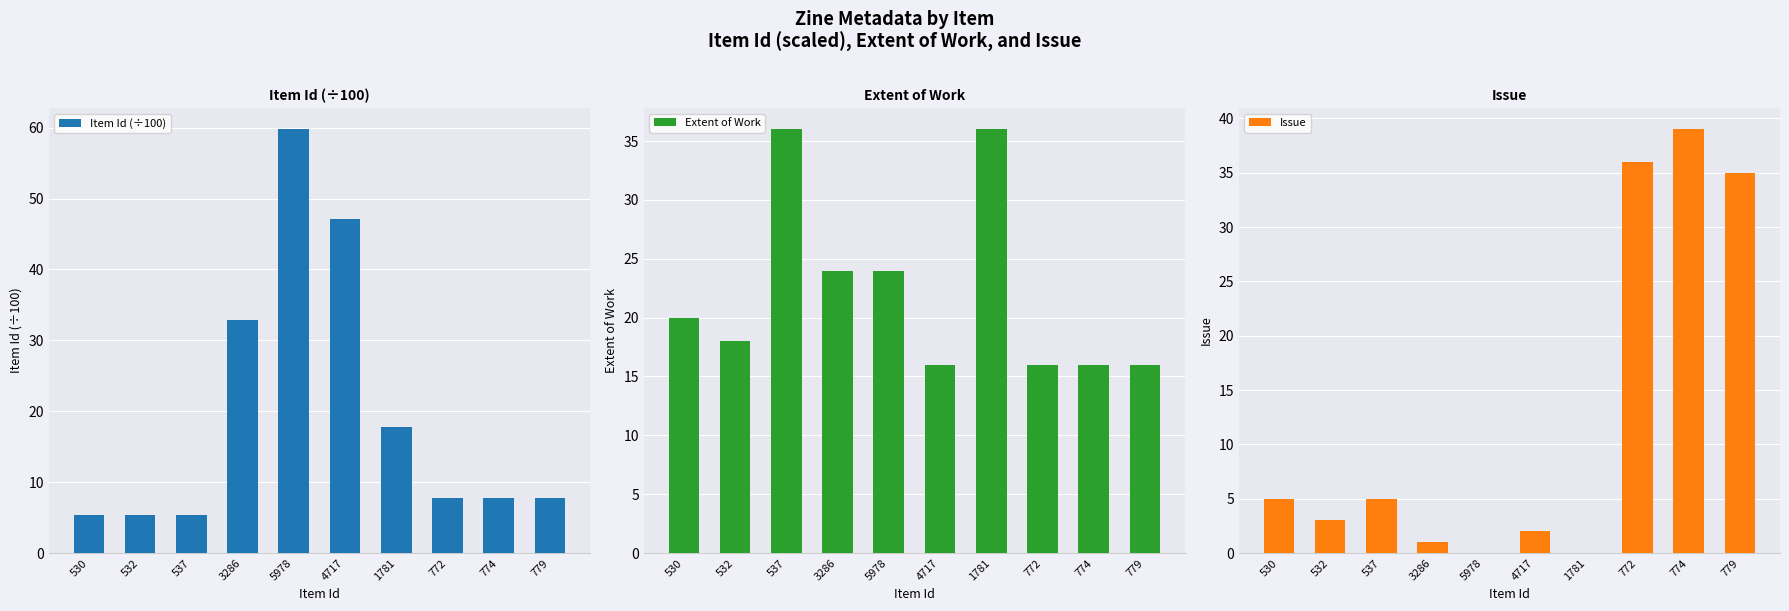

Where is Issue nearest to the value 19?

530